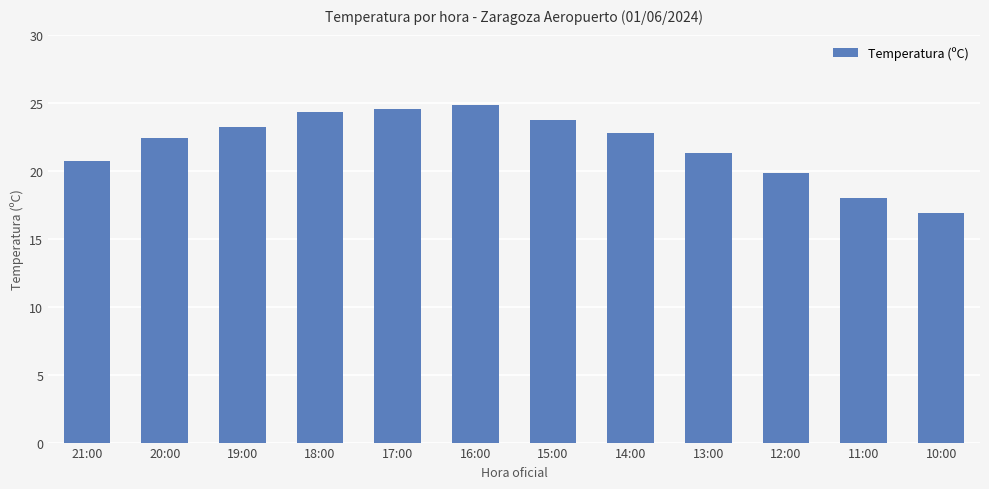

What is the greatest value displayed?

24.8